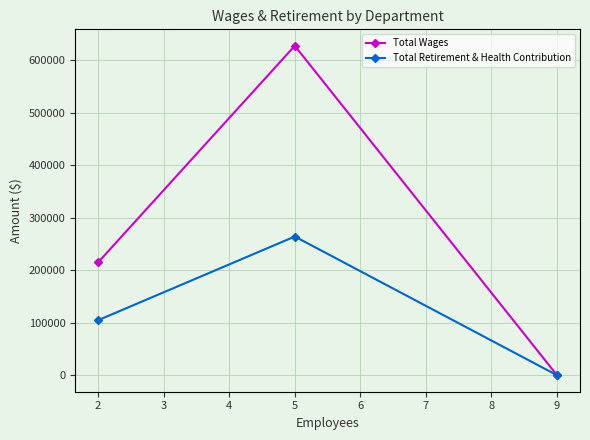

List the labels in order of Total Wages value, largest first.

5, 2, 9